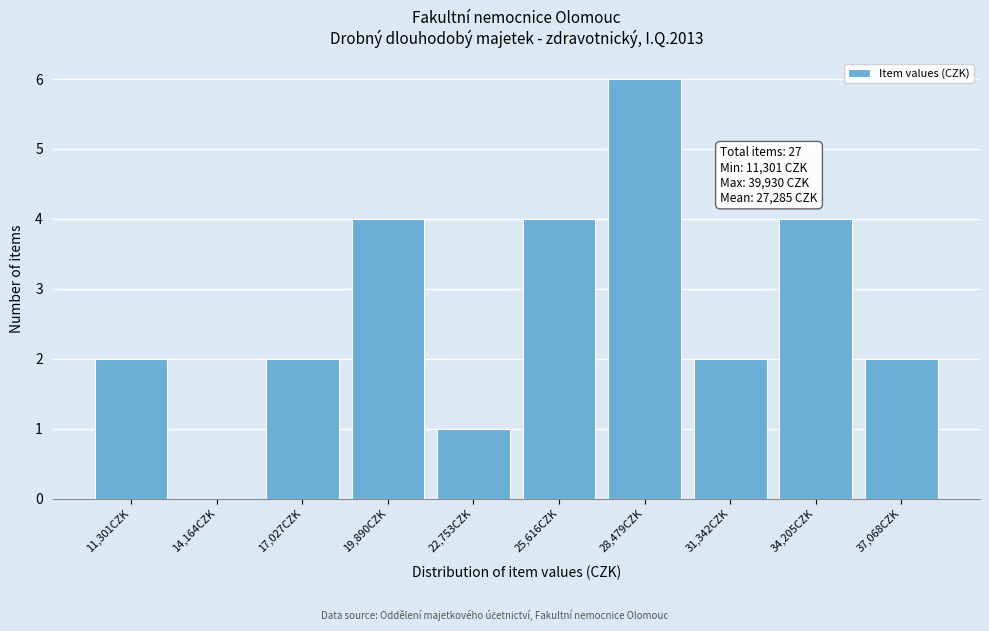

Reading left to right, what are all the values shown in this chart?

11,301CZK=2	14,164CZK=0	17,027CZK=2	19,890CZK=4	22,753CZK=1	25,616CZK=4	28,479CZK=6	31,342CZK=2	34,205CZK=4	37,068CZK=2